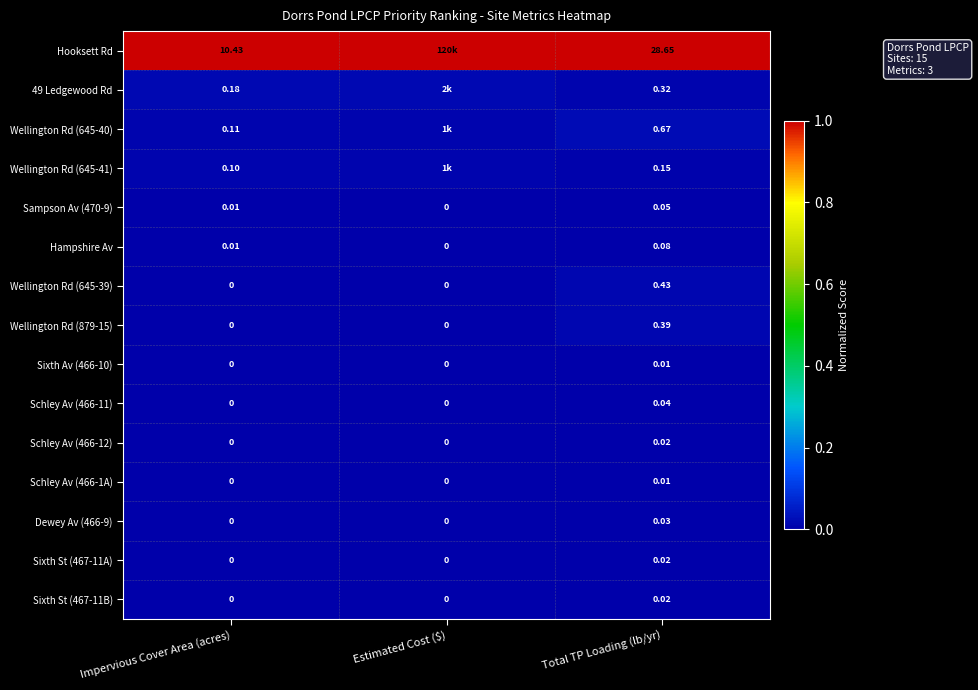

Rank the categories by Sampson Av (470-9) value from lowest to highest.

Estimated Cost ($), Impervious Cover Area (acres), Total TP Loading (lb/yr)